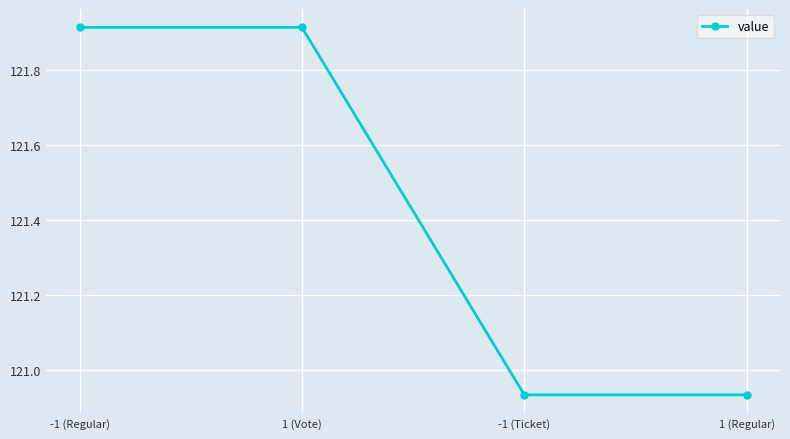

Where does the data first go above 121?

-1 (Regular)